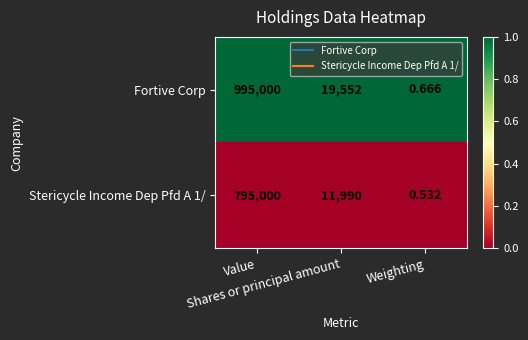

At which category does the chart reach its minimum across all series?

Weighting